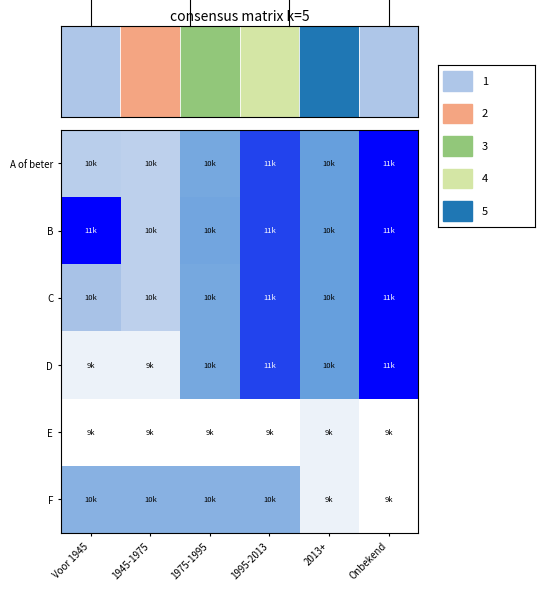

Which category has the lowest value in the E series?

Voor 1945